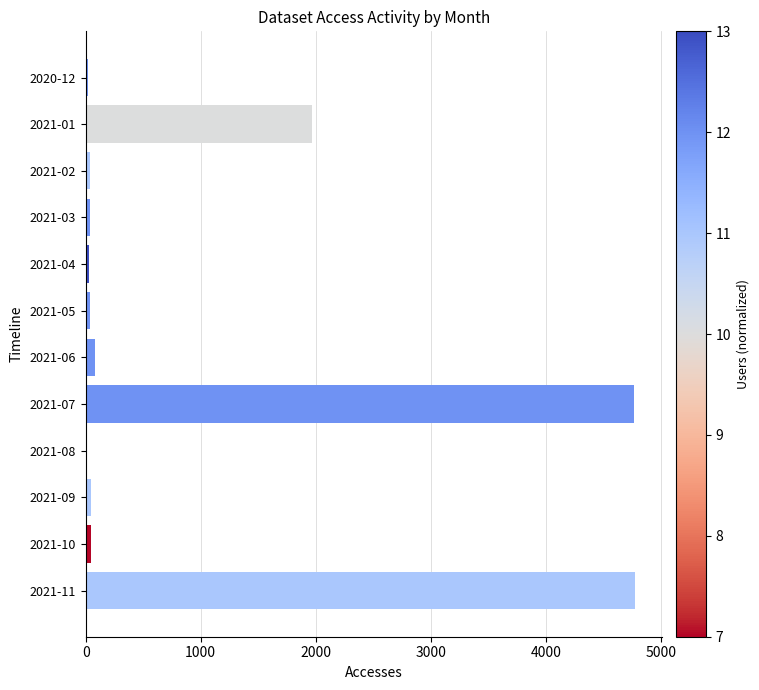

Where is the data nearest to the value 2391?

2021-01